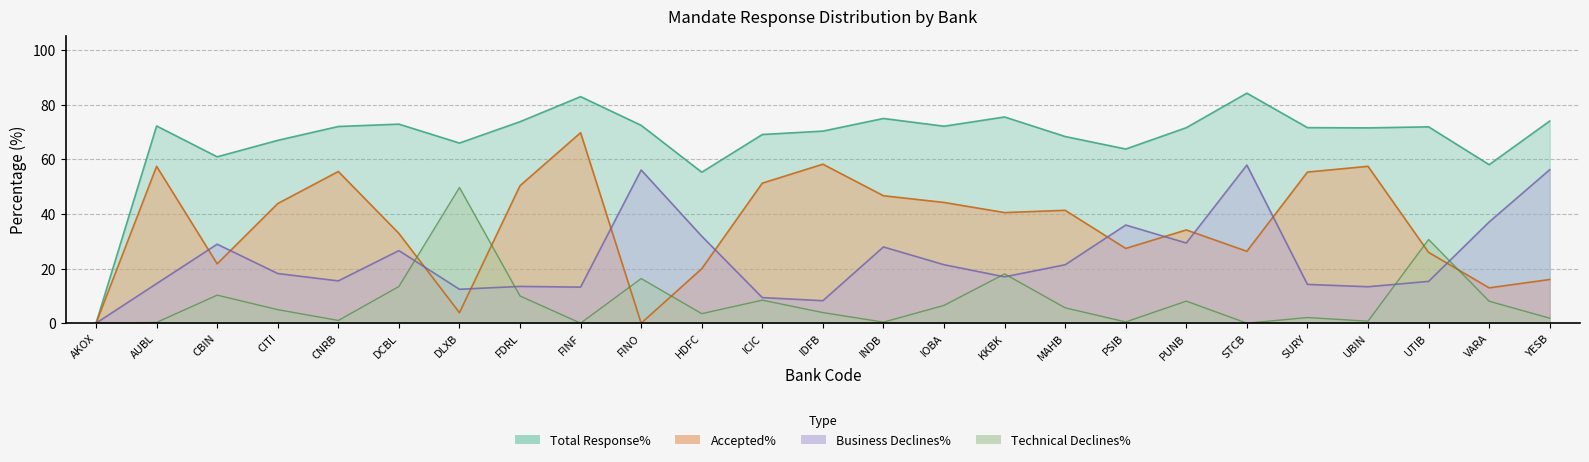

Count the number of data series in this chart.

4